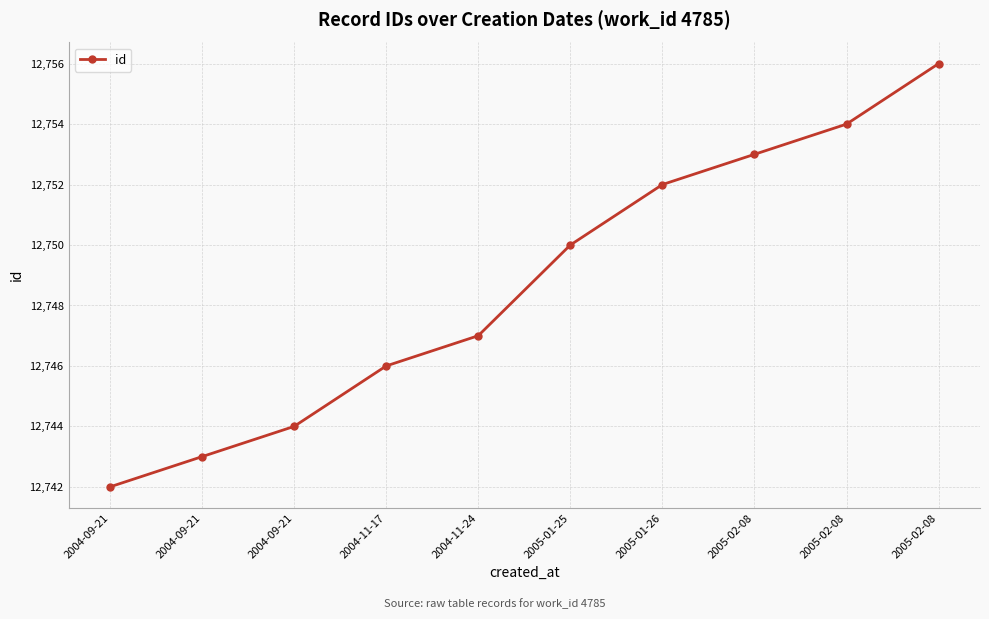

Is this an area chart (filled region under the line)?

No